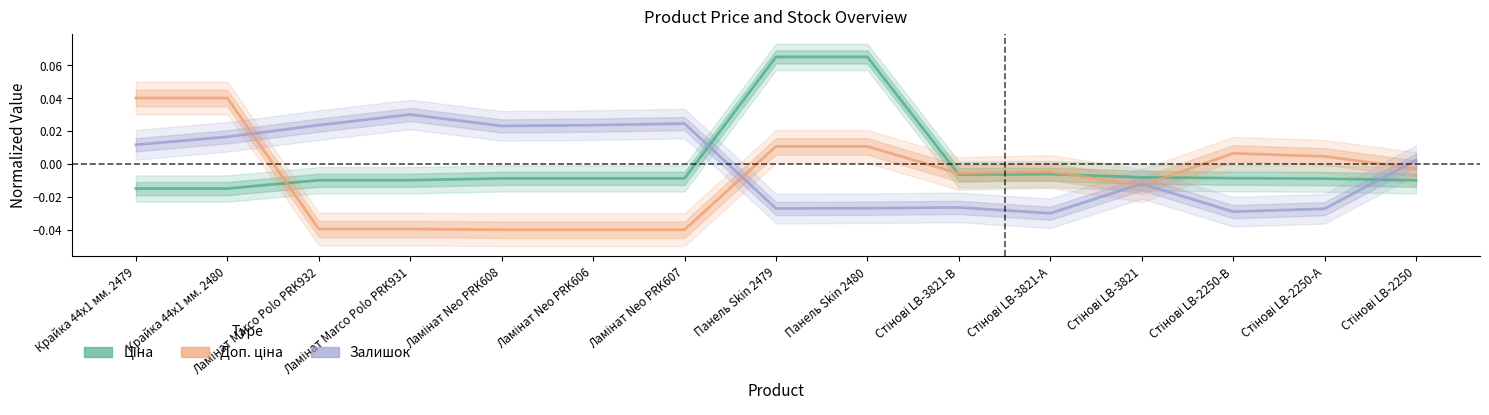

True or false: Доп. ціна has a value of -0.0 at Стінові LB-3821.

False